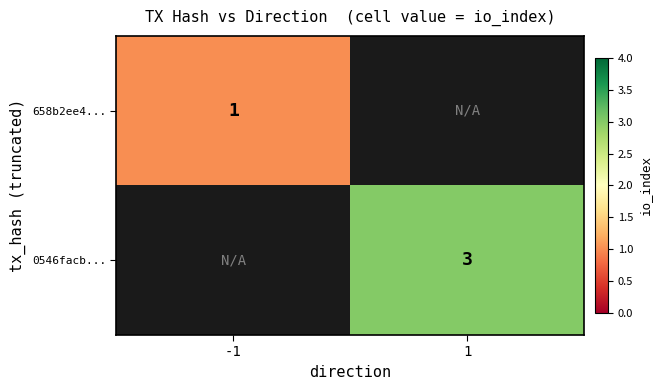

Is the value of 658b2ee4... at -1 greater than the value of 0546facb... at 1?

No